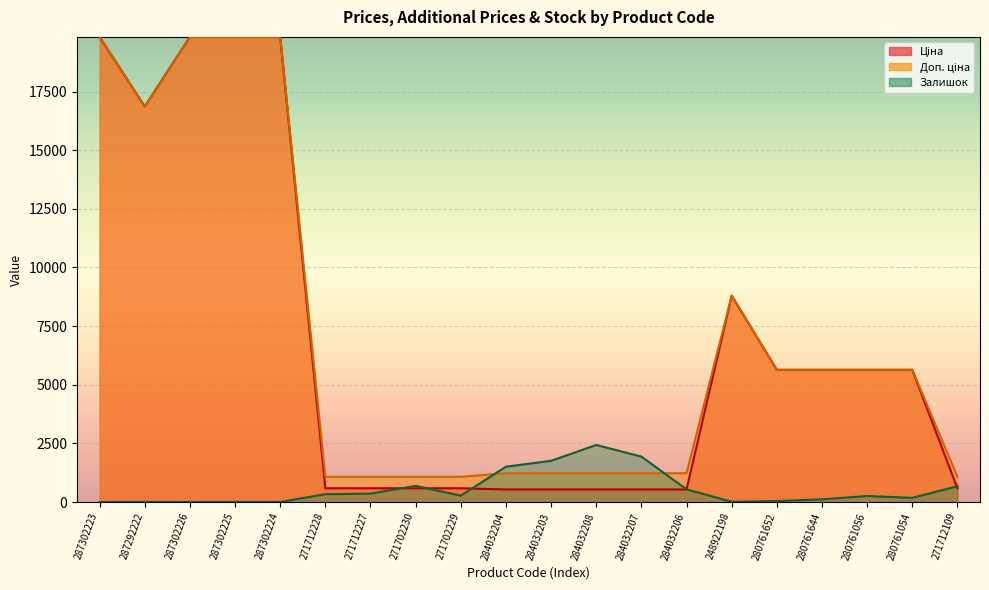

What is the average value of the Доп. ціна series?

6951.9